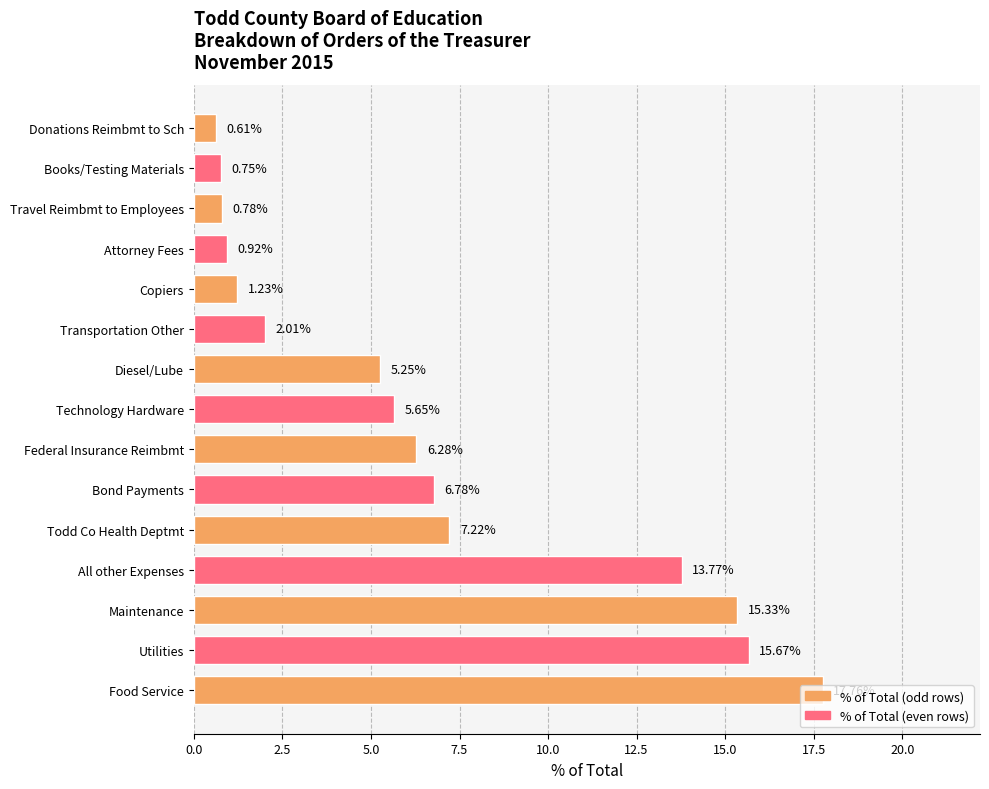

Are the bars horizontal?

Yes